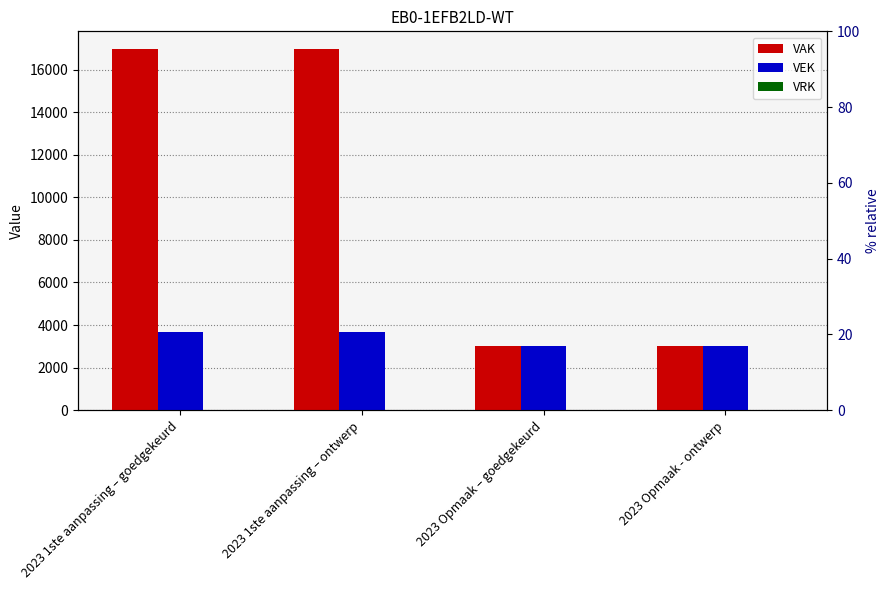

What is the label of the 1st bar from the right?

2023 Opmaak - ontwerp